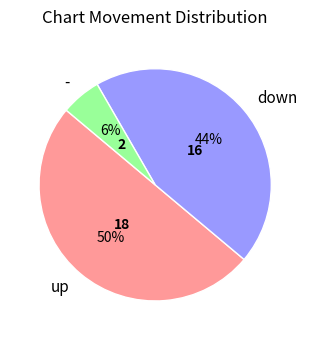

To the nearest percent, what portion does - represent?

6%